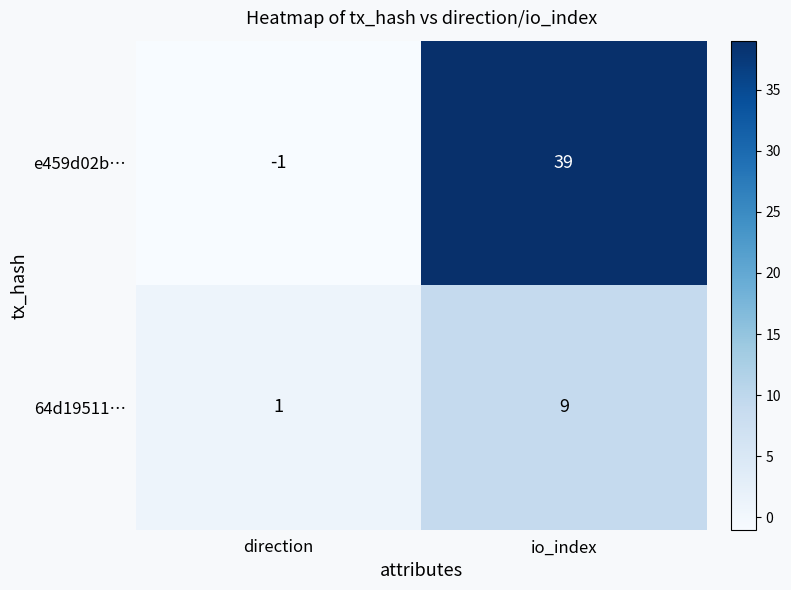

At which label is 64d19511… closest to 5?

direction